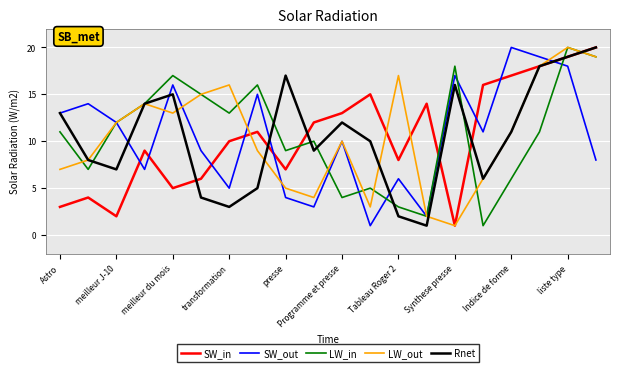

How many lines are shown in the chart?

5